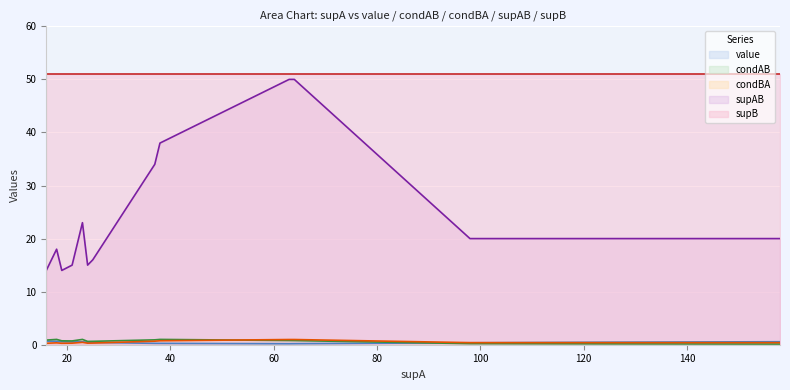

Which series has the largest total across all categories?

supB